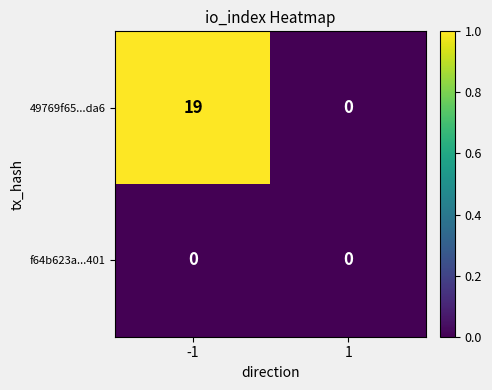

What is the maximum value for 49769f65...da6?

19